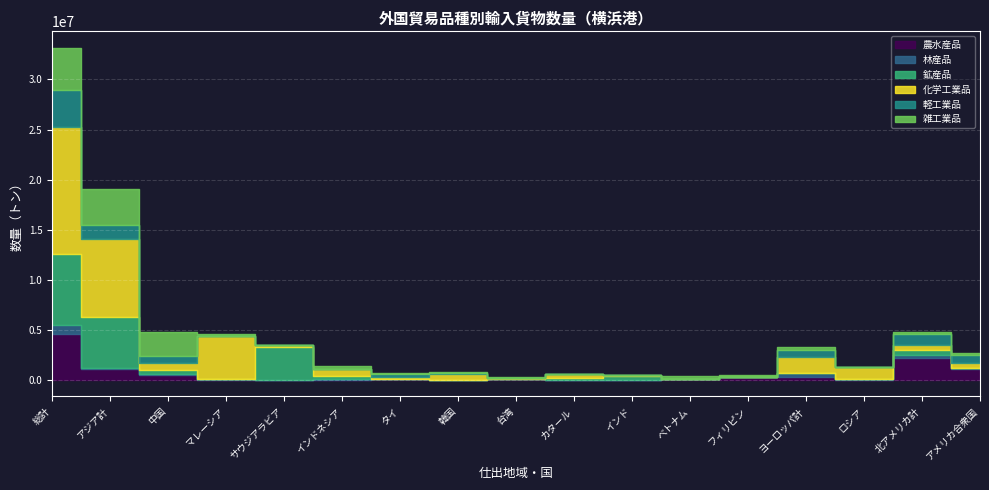

Reading right to left, list all the values displayed in this chart.

農水産品: アメリカ合衆国=1057621	北アメリカ計=2193310	ロシア=5887	ヨーロッパ計=240628	フィリピン=244956	ベトナム=48582	インド=20126	カタール=0	台湾=36182	韓国=14853	タイ=62086	インドネシア=26632	サウジアラビア=0	マレーシア=8077	中国=523920	アジア計=1044815	総計=4563476
林産品: アメリカ合衆国=81321	北アメリカ計=301614	ロシア=81500	ヨーロッパ計=468643	フィリピン=282	ベトナム=3959	インド=39	カタール=0	台湾=275	韓国=399	タイ=29842	インドネシア=62979	サウジアラビア=0	マレーシア=26355	中国=19528	アジア計=145402	総計=937832
鉱産品: アメリカ合衆国=48916	北アメリカ計=527464	ロシア=822	ヨーロッパ計=18220	フィリピン=3172	ベトナム=6599	インド=313833	カタール=167500	台湾=2892	韓国=2575	タイ=1816	インドネシア=322043	サウジアラビア=3276000	マレーシア=791	中国=450016	アジア計=5055386	総計=7081394
化学工業品: アメリカ合衆国=441385	北アメリカ計=480079	ロシア=1226710	ヨーロッパ計=1567843	フィリピン=19408	ベトナム=24845	インド=139984	カタール=452110	台湾=134485	韓国=591393	タイ=188892	インドネシア=653206	サウジアラビア=218443	マレーシア=4301996	中国=636398	アジア計=7781220	総計=12698464
軽工業品: アメリカ合衆国=844462	北アメリカ計=1037438	ロシア=4759	ヨーロッパ計=695545	フィリピン=58273	ベトナム=35411	インド=8973	カタール=26	台湾=20083	韓国=93409	タイ=287369	インドネシア=59813	サウジアラビア=21	マレーシア=29753	中国=705426	アジア計=1418108	総計=3680342
雑工業品: アメリカ合衆国=209612	北アメリカ計=237981	ロシア=2188	ヨーロッパ計=238609	フィリピン=143490	ベトナム=279649	インド=15927	カタール=125	台湾=102576	韓国=65983	タイ=71061	インドネシア=246158	サウジアラビア=36	マレーシア=180357	中国=2471736	アジア計=3655503	総計=4191654